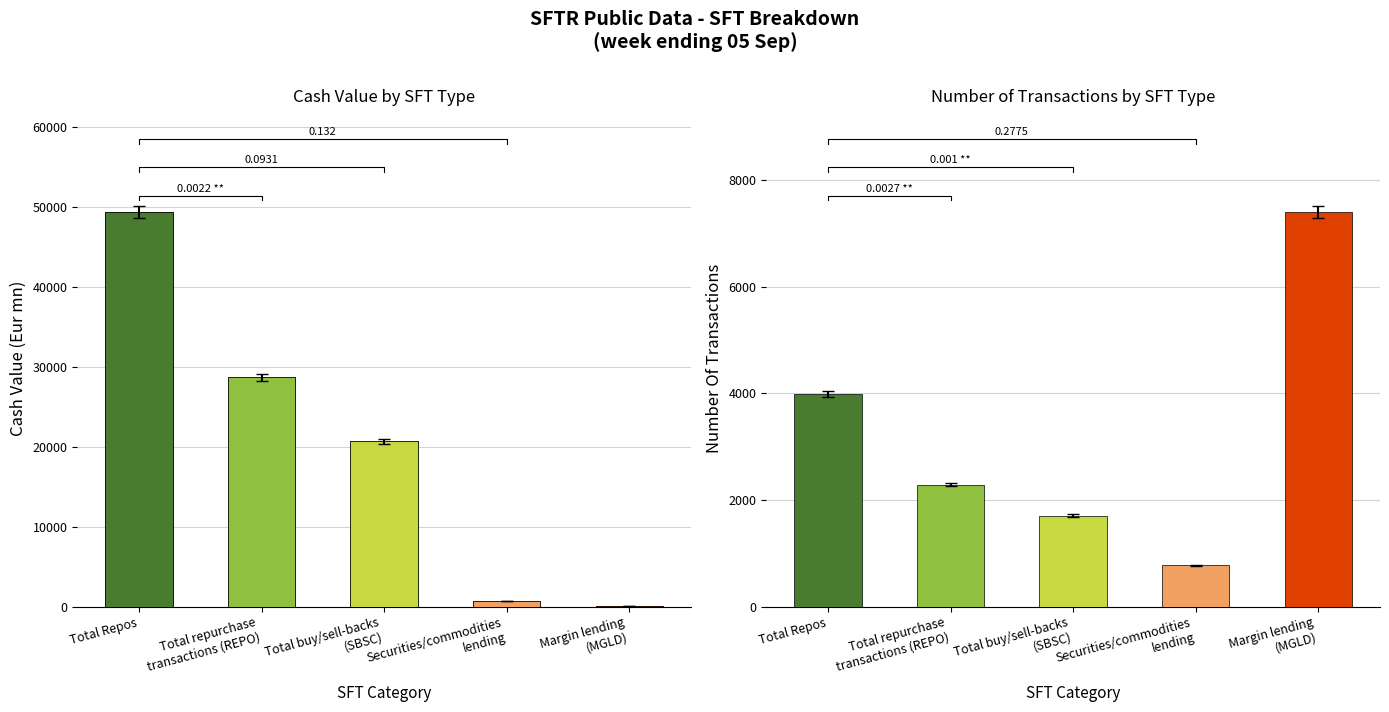

The chart shows a value of 49433.2 at Total Repos. True or false?

True